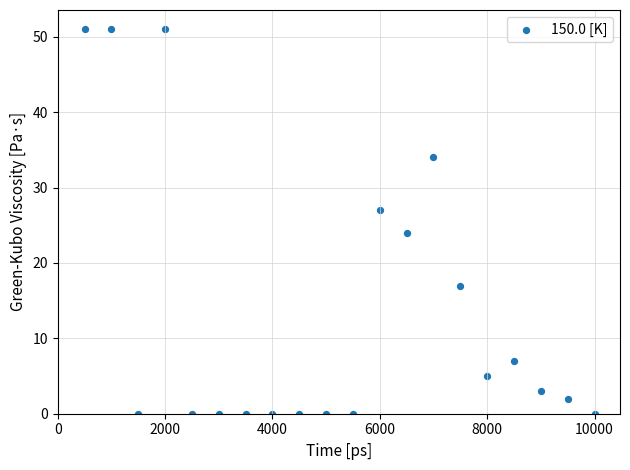

What Y value in the scatter plot is closest to 25?

24